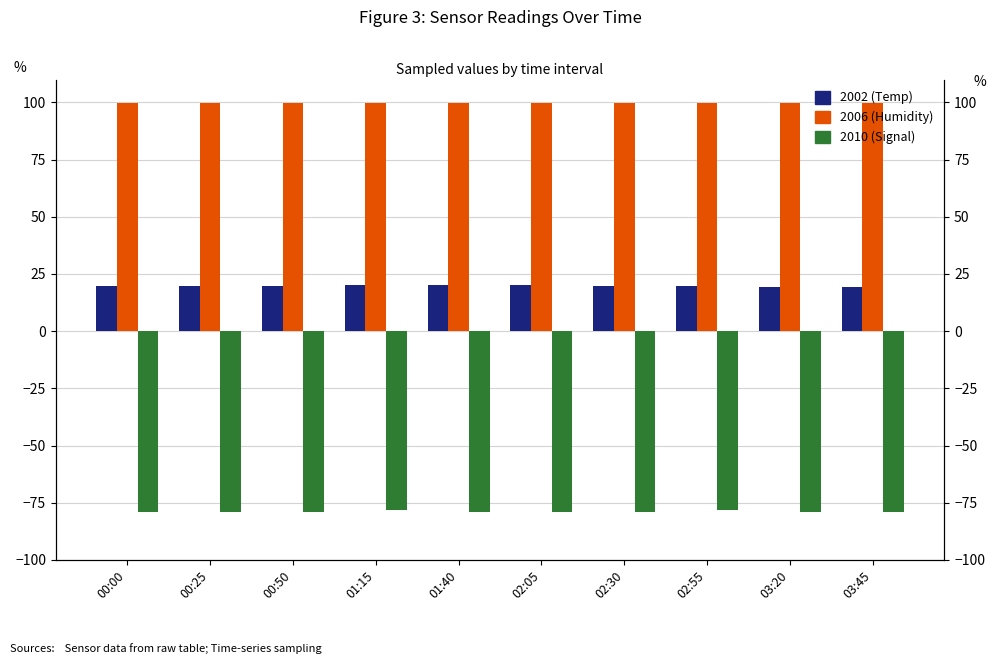

Reading left to right, transcribe all the data shown in this chart.

2002 (Temp): 00:00=19.7	00:25=19.8	00:50=19.9	01:15=20.0	01:40=20.1	02:05=20.0	02:30=19.8	02:55=19.6	03:20=19.4	03:45=19.3
2006 (Humidity): 00:00=99.9	00:25=99.9	00:50=99.9	01:15=99.9	01:40=99.9	02:05=99.9	02:30=99.9	02:55=99.9	03:20=99.9	03:45=99.9
2010 (Signal): 00:00=-79.0	00:25=-79.0	00:50=-79.0	01:15=-78.0	01:40=-79.0	02:05=-79.0	02:30=-79.0	02:55=-78.0	03:20=-79.0	03:45=-79.0